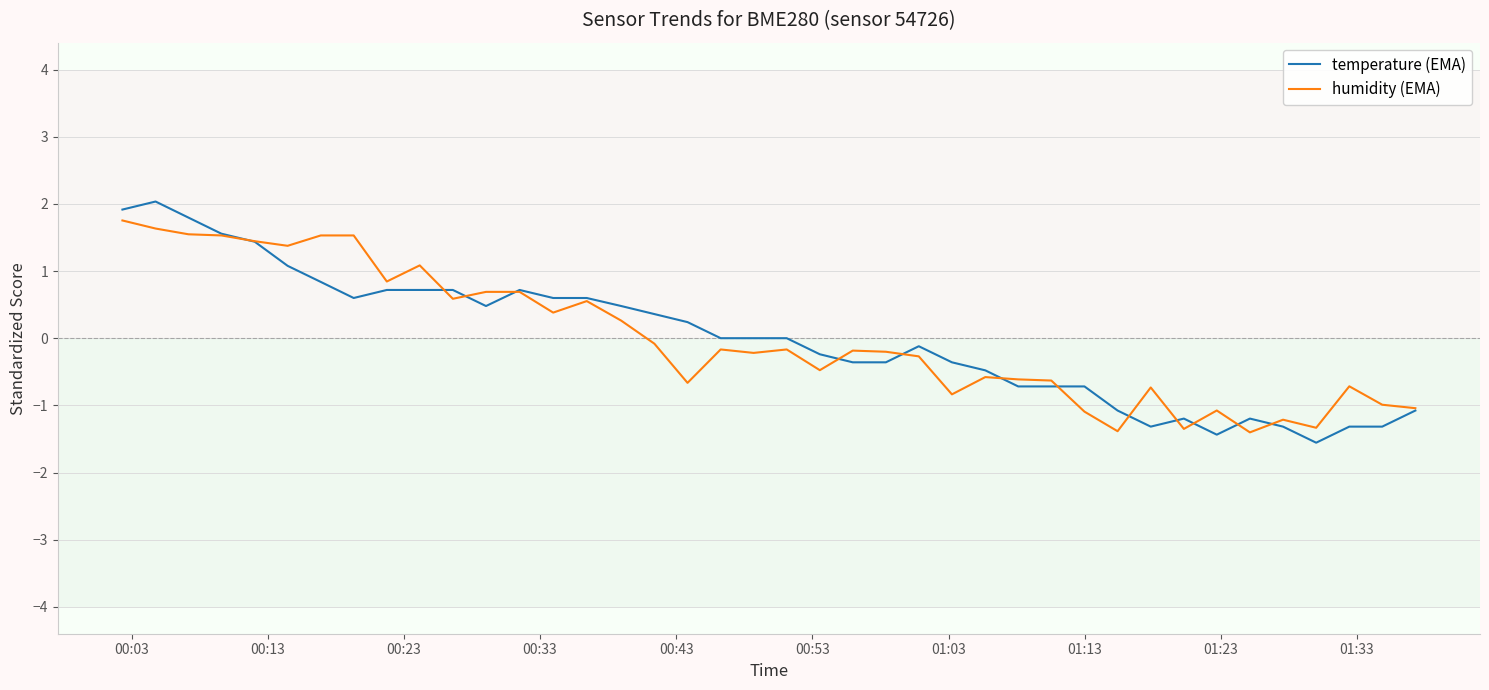

What is the greatest value displayed?

2.0